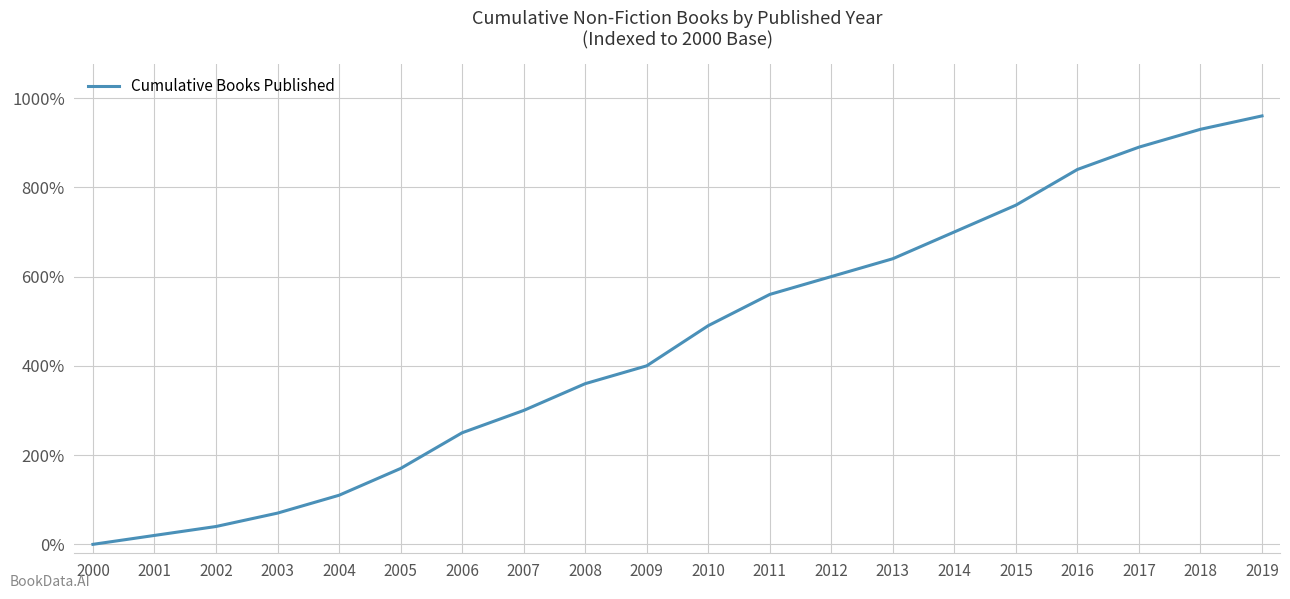

Reading left to right, extract all data points from this chart.

2000=0.0	2001=20.0	2002=40.0	2003=70.0	2004=110.0	2005=170.0	2006=250.0	2007=300.0	2008=360.0	2009=400.0	2010=490.0	2011=560.0	2012=600.0	2013=640.0	2014=700.0	2015=760.0	2016=840.0	2017=890.0	2018=930.0	2019=960.0